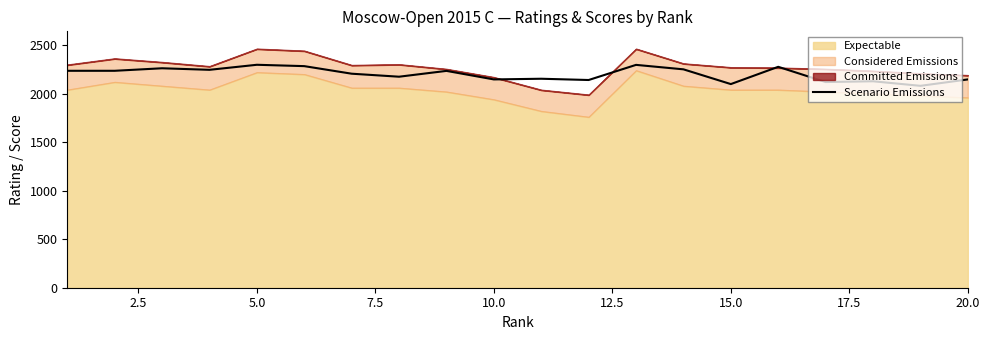

The value of Scenario Emissions at 5.0 is 1326. True or false?

False